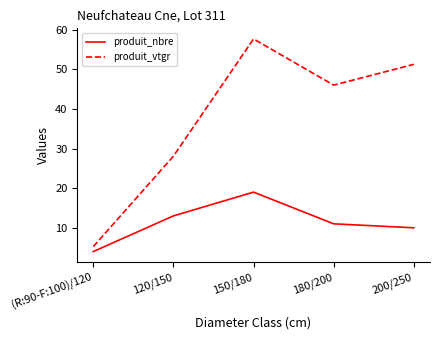

The value of produit_nbre at 200/250 is 10.0. True or false?

True